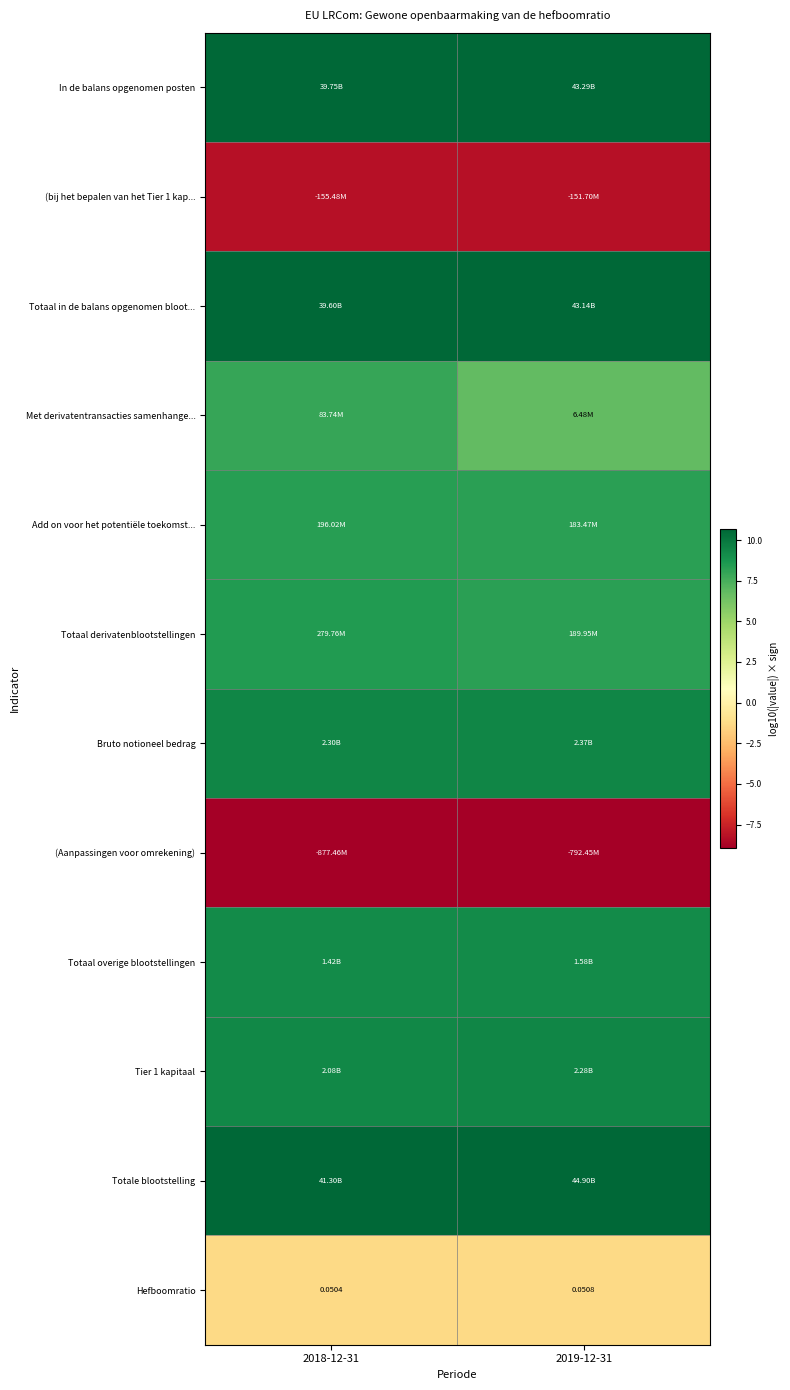

Between 2019-12-31 and 2018-12-31, which is larger?

2019-12-31